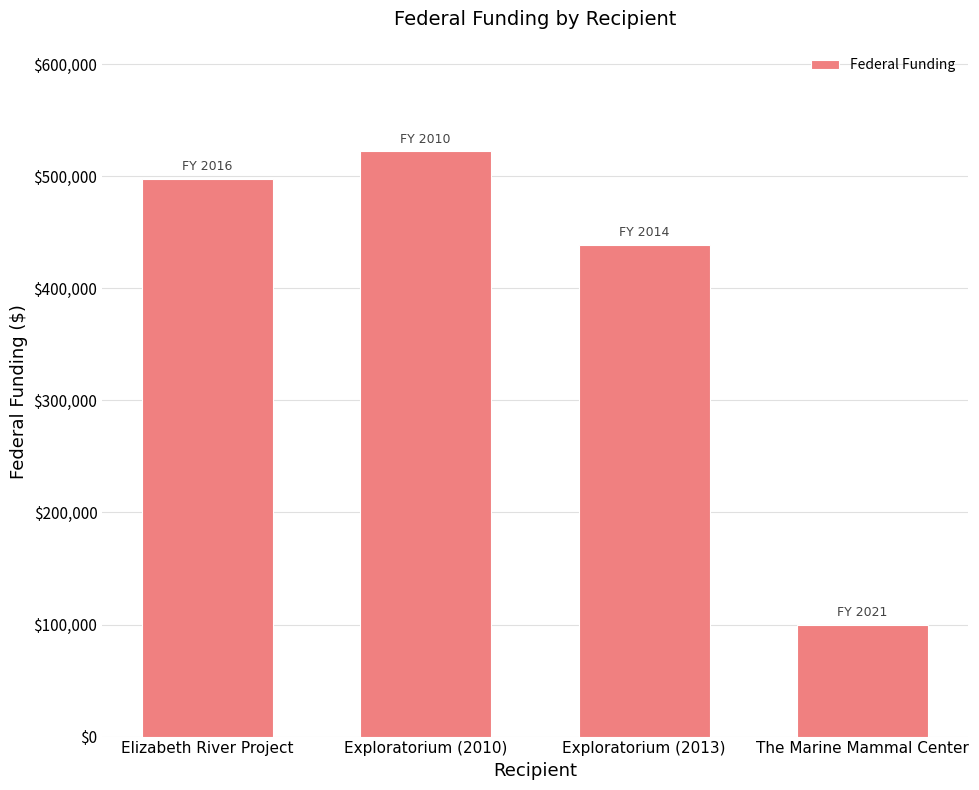

Are the bars horizontal?

No